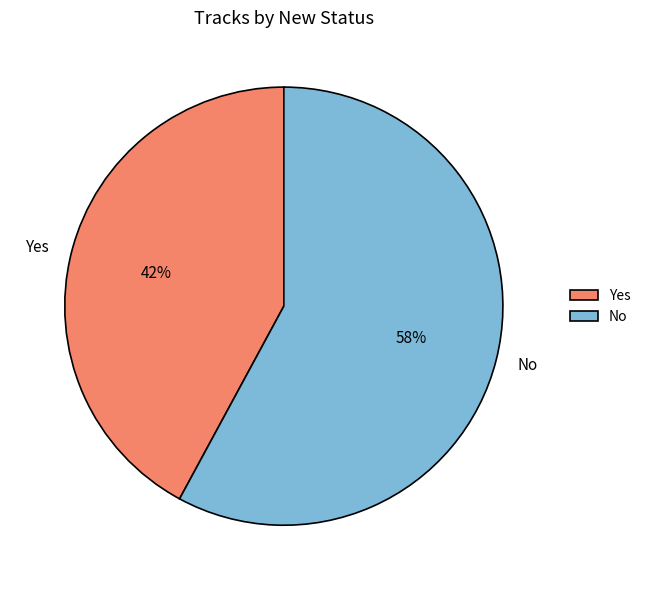

The No slice represents 64% of the pie. True or false?

False